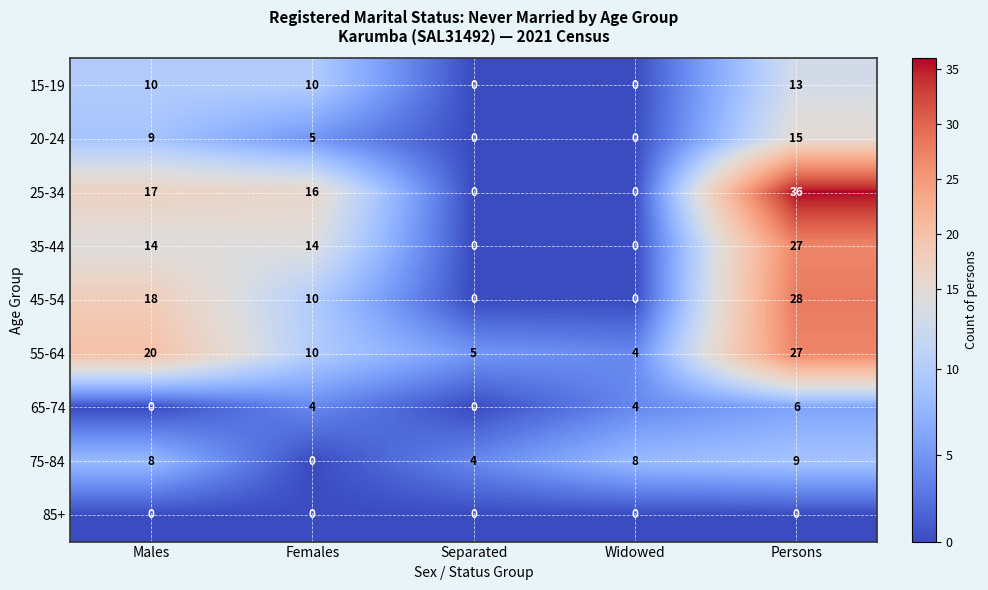

Which series has the largest total across all categories?

25-34